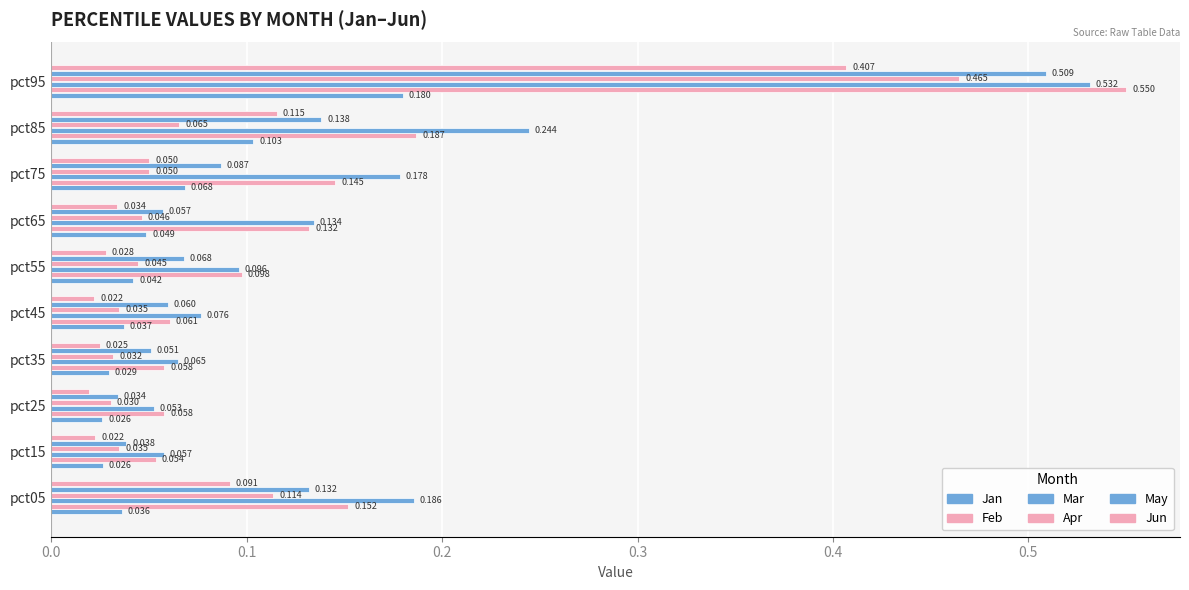

Which series has the widest spread of values?

Feb